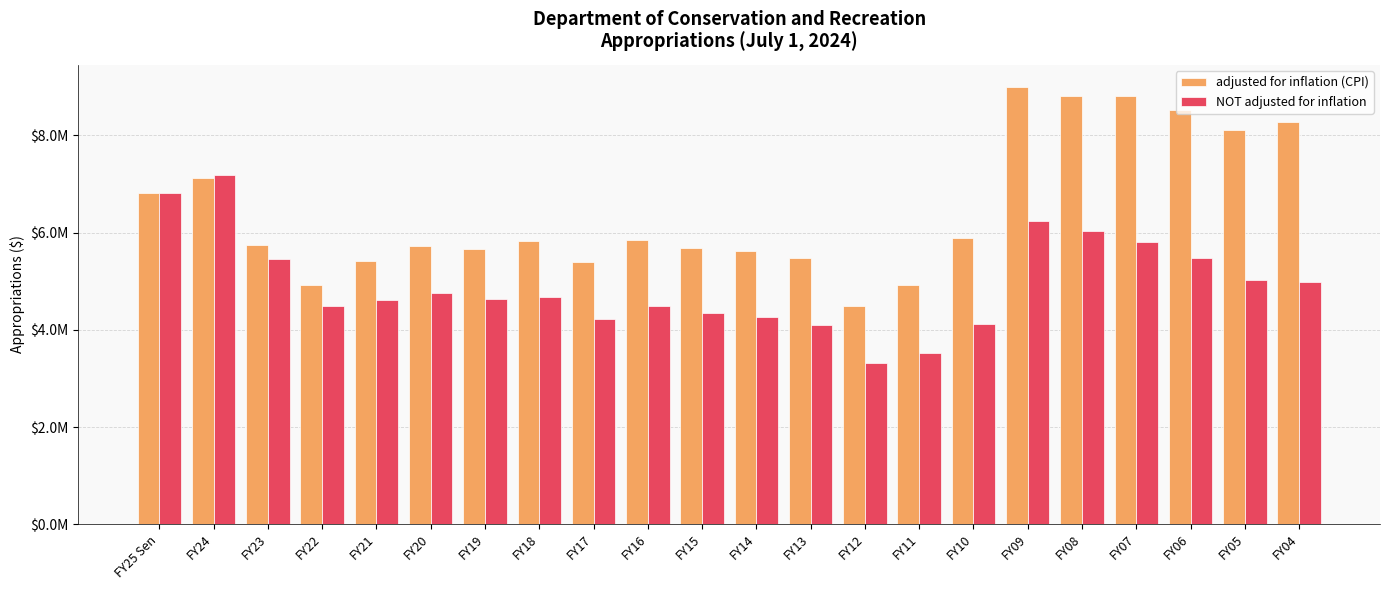

Are the bars horizontal?

No